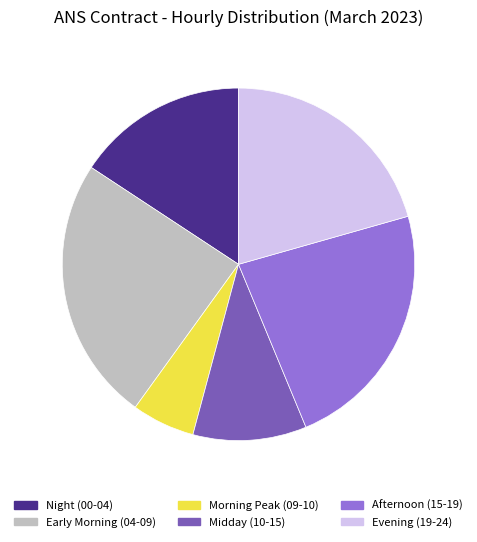

Is there any slice that represents more than half of the pie?

No